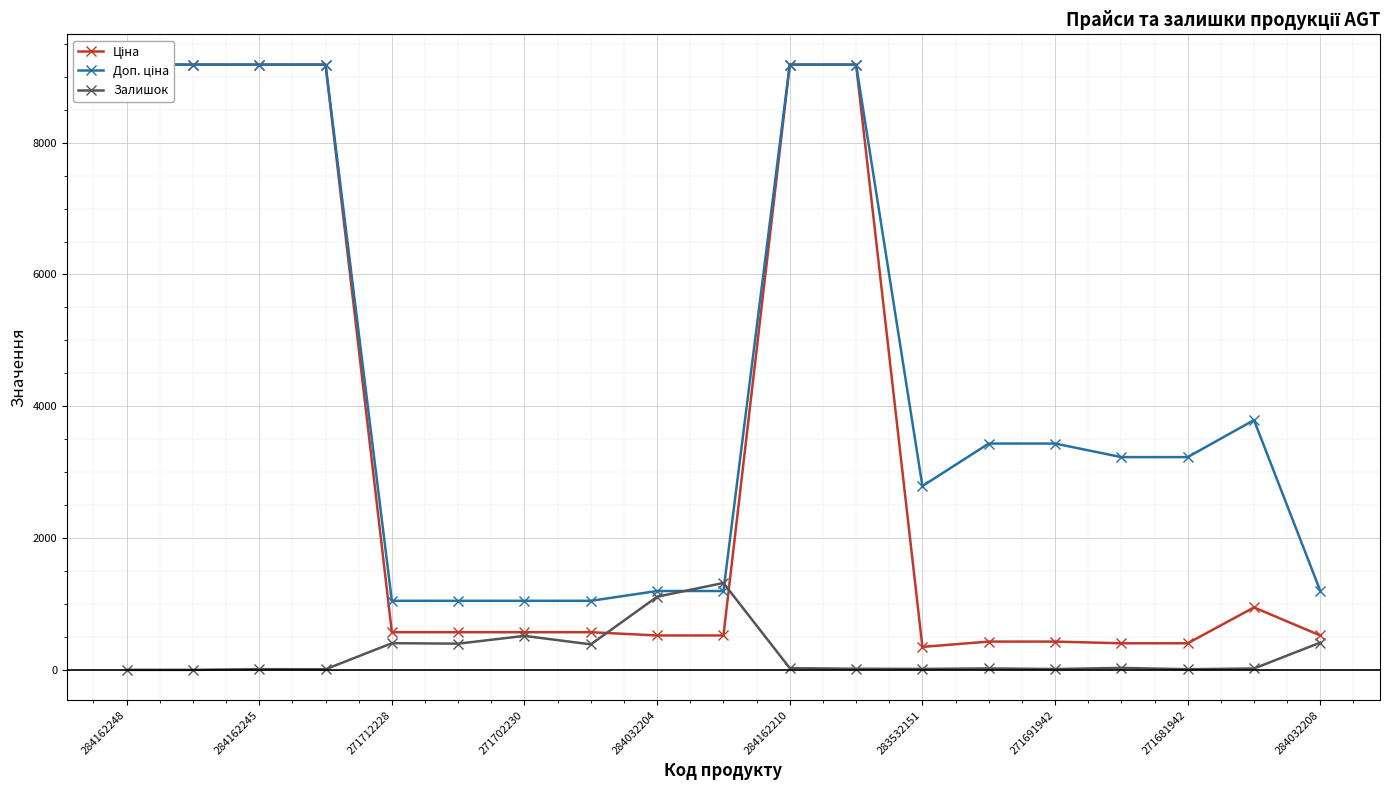

Does the chart display data point markers on the line(s)?

Yes